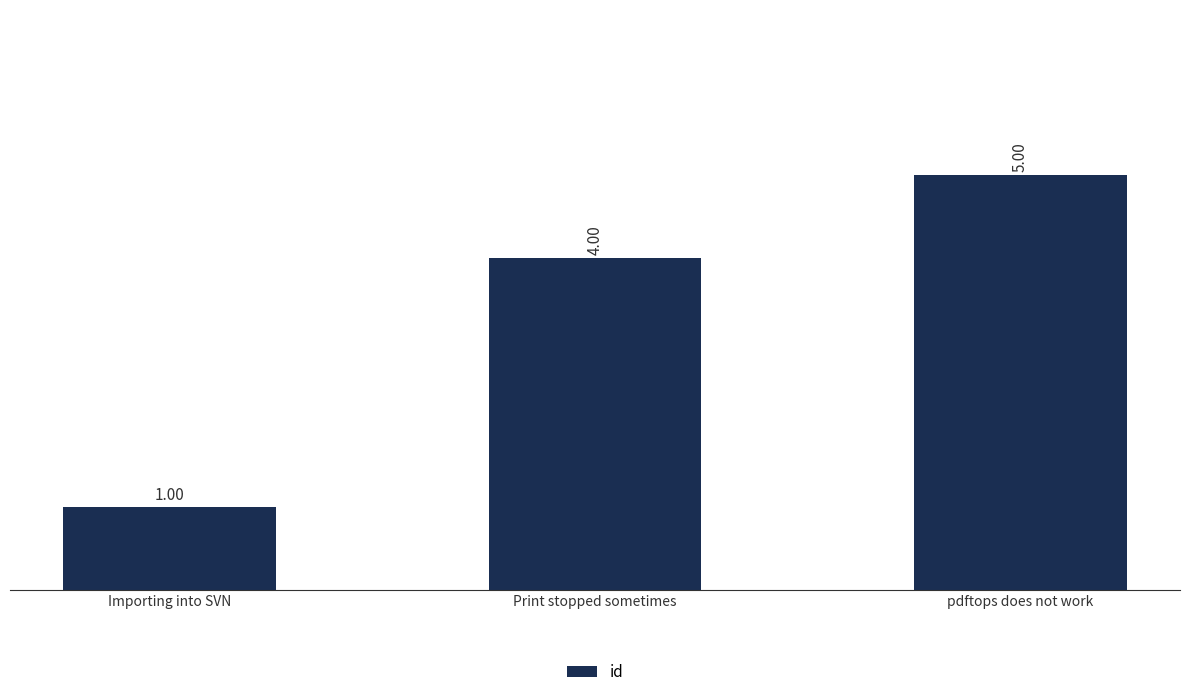

What is the value of the 3rd bar from the left?

5